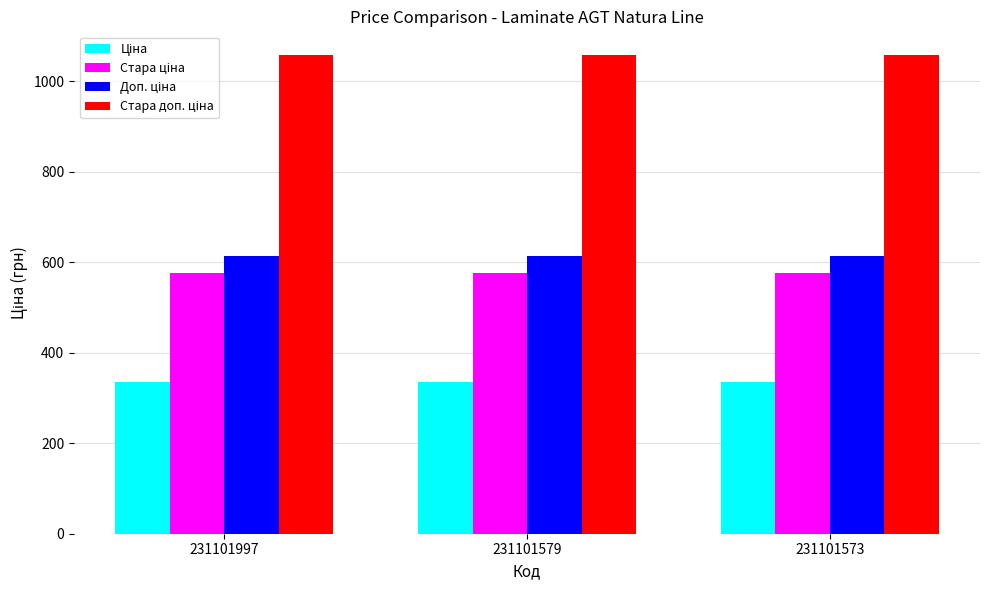

What is the spread (max minus min) of values at 231101573?

722.8